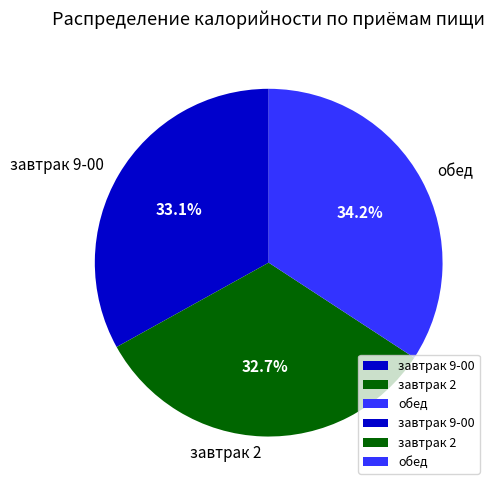

Is it true that завтрак 2 is 33% of the pie?

True